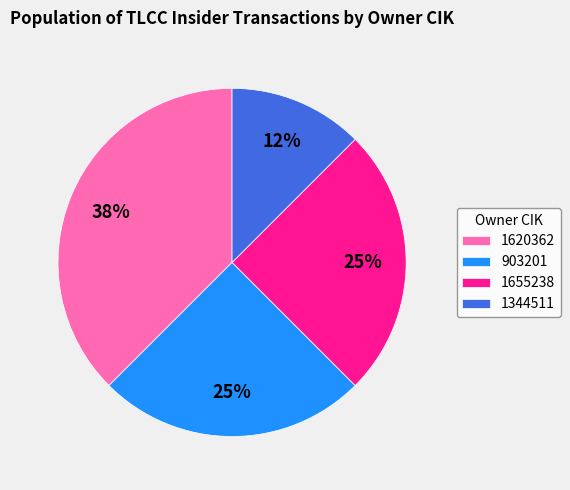

Which slice is the smallest?

1344511